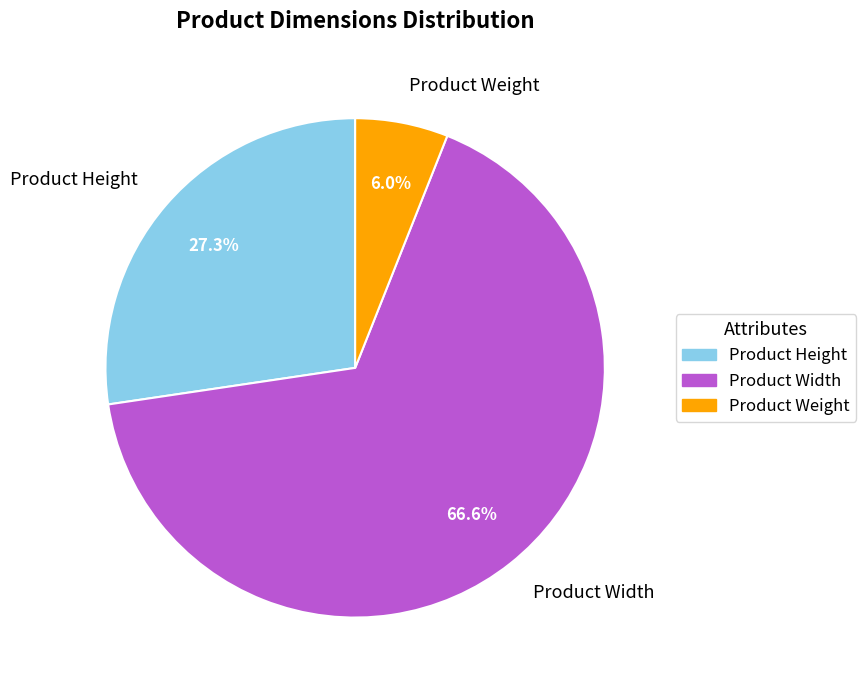

The Product Weight slice represents 6% of the pie. True or false?

True